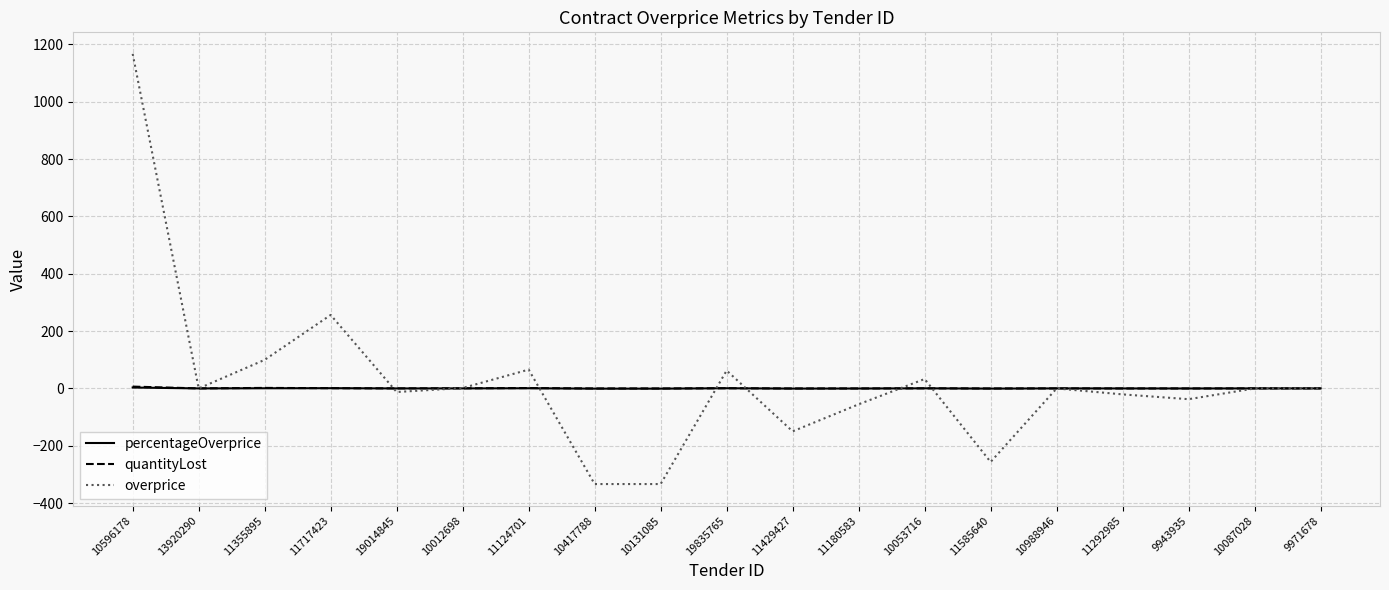

The quantityLost series shows 6.5 at 10596178. True or false?

True